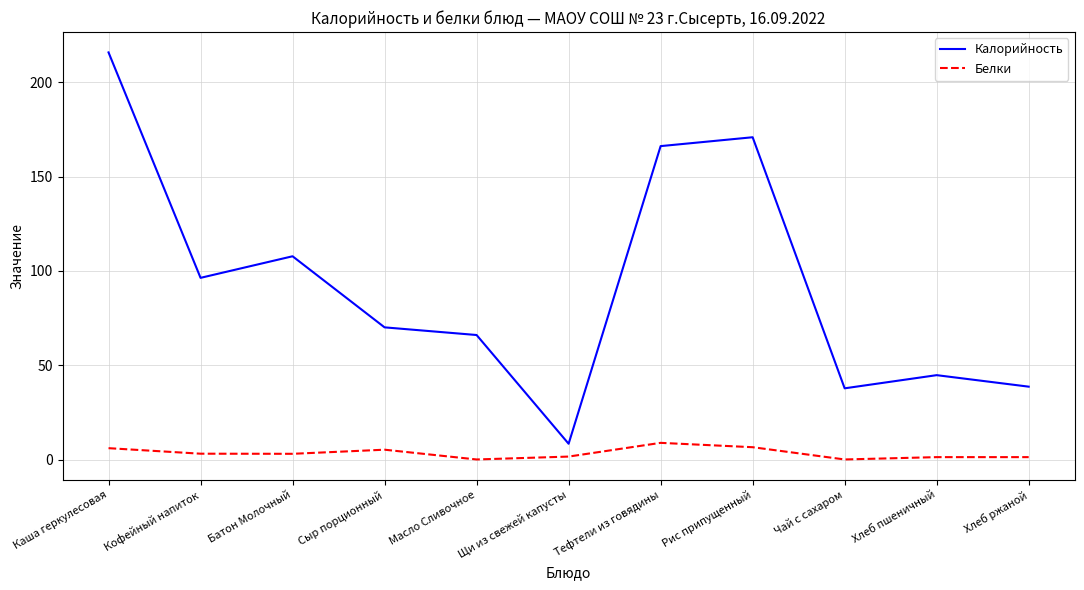

At which label does Калорийность first exceed 70?

Каша геркулесовая